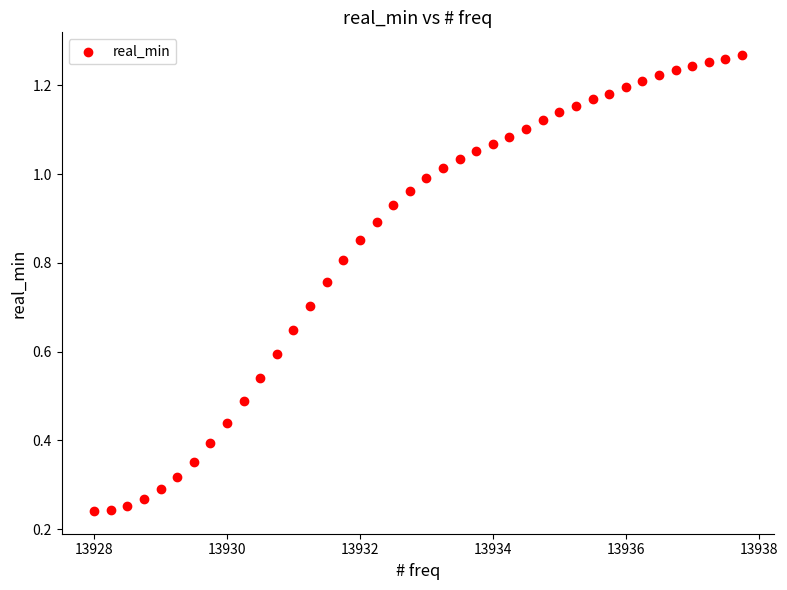

What is the range of X values (max minus min)?

9.8